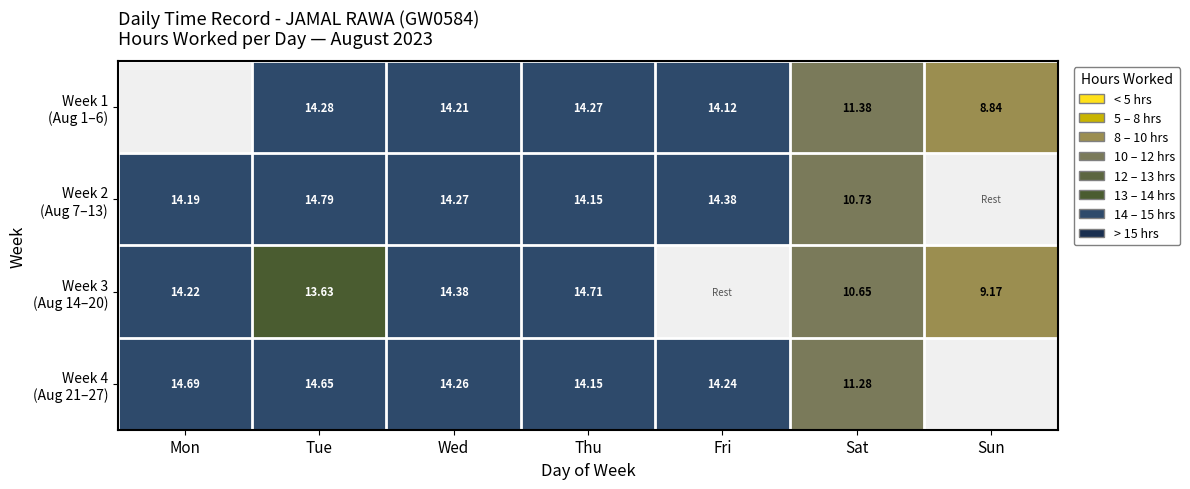

What is the total value across all series at Sat?

44.0